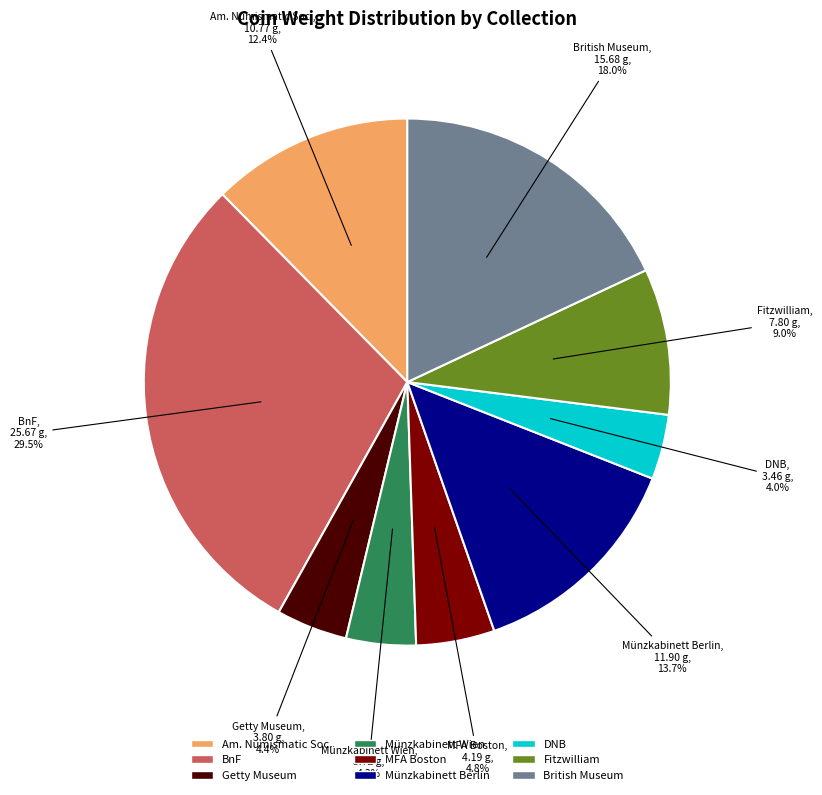

Is there any slice that represents more than half of the pie?

No